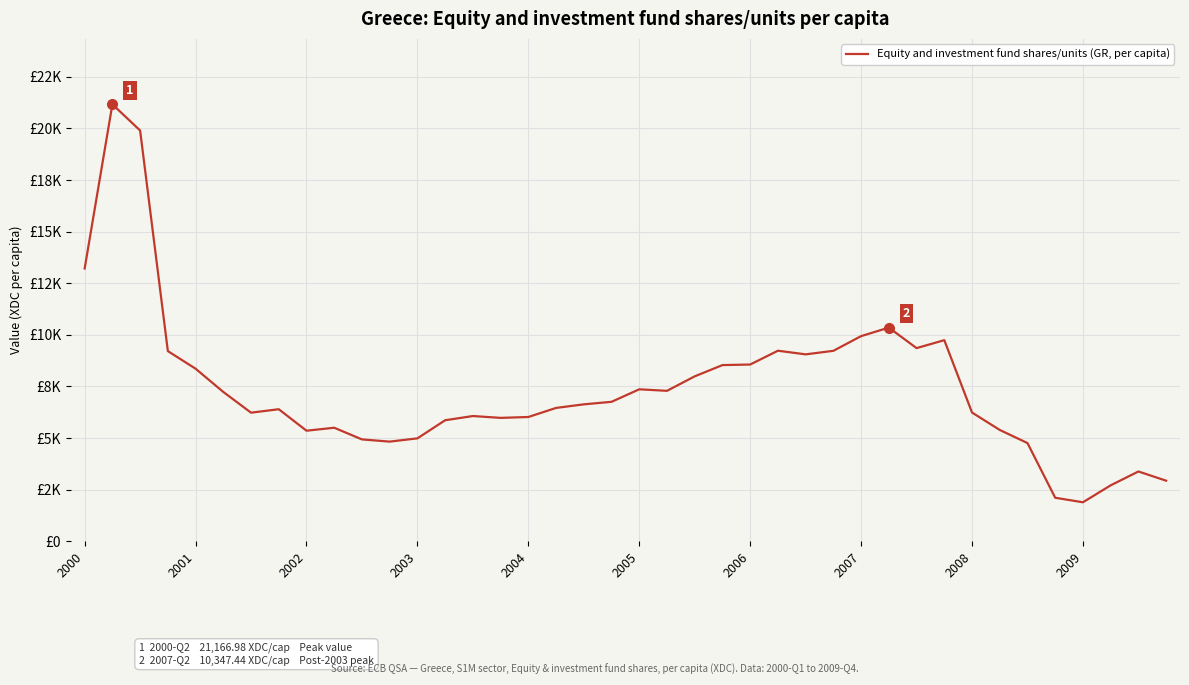

True or false: there are more than 1 points higher than both neighbors.

True